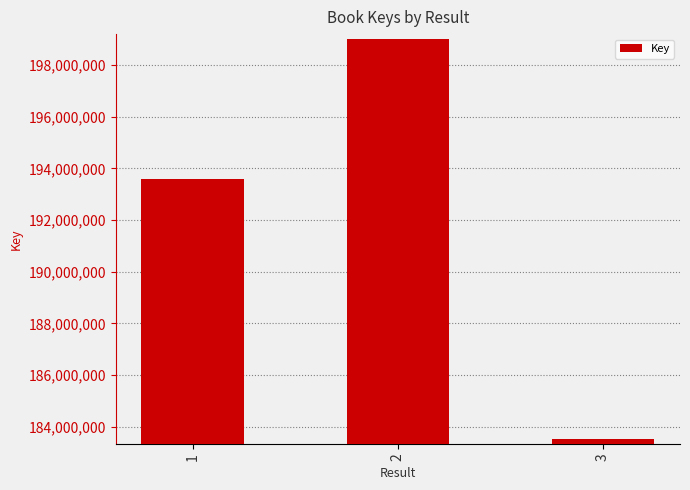

At which category does the chart reach its peak across all series?

2